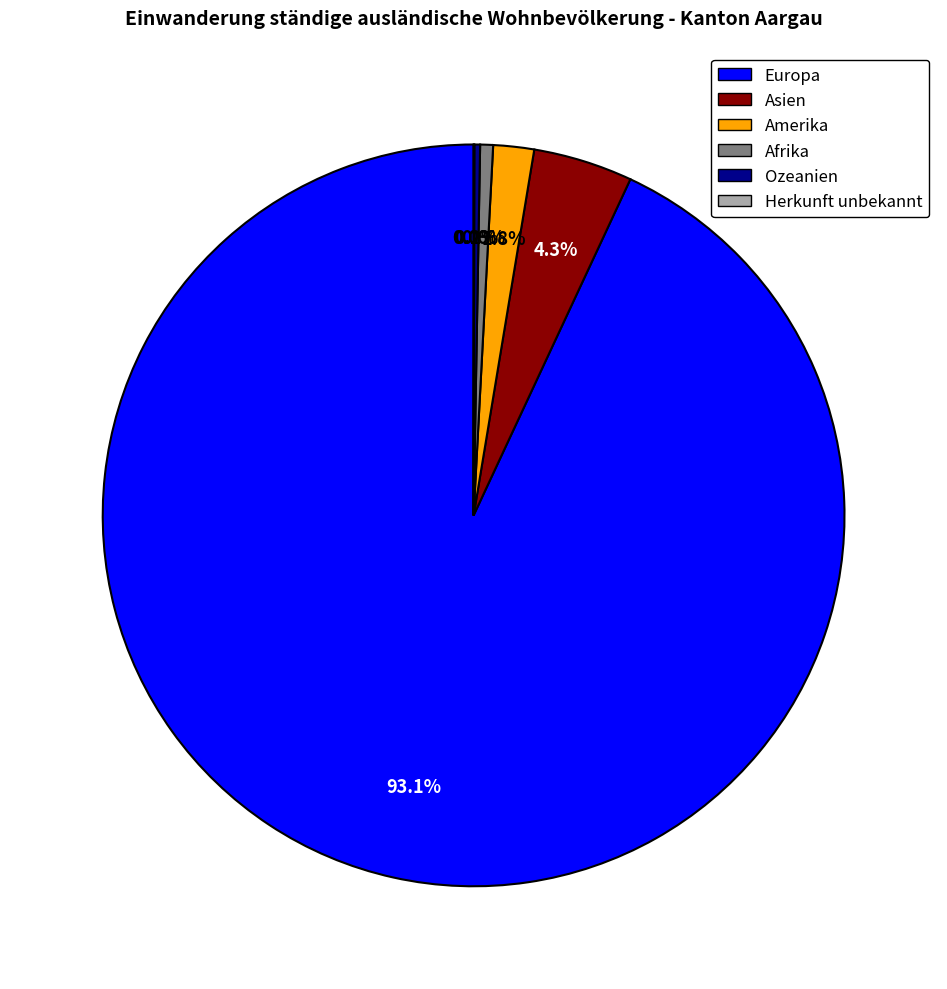

How much of the chart is everything except Amerika?

98.2%